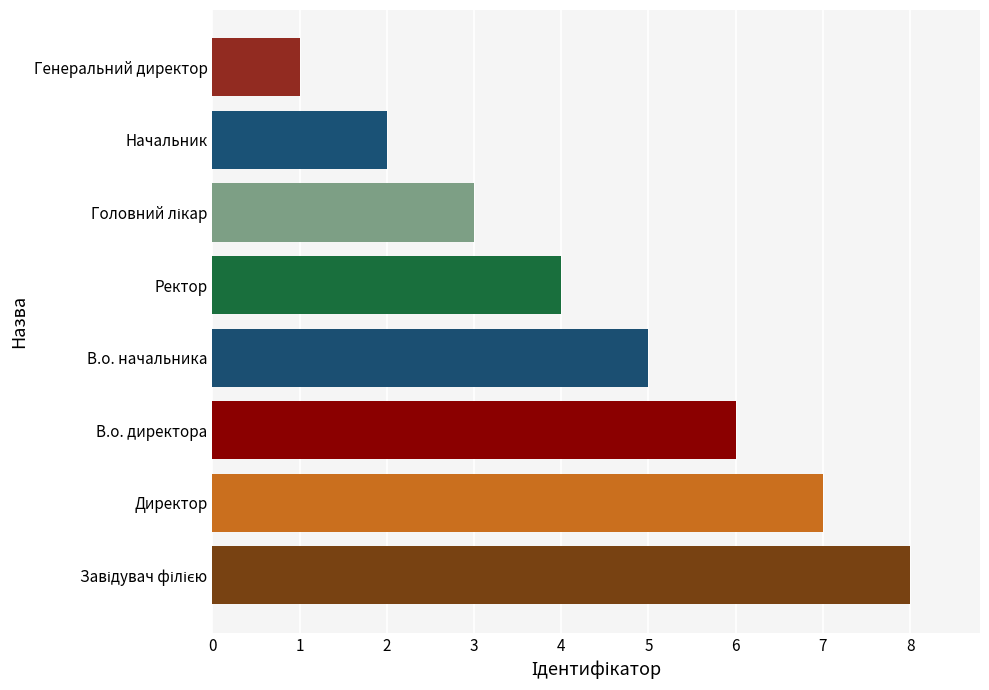

Reading bottom to top, list all the values displayed in this chart.

8	7	6	5	4	3	2	1